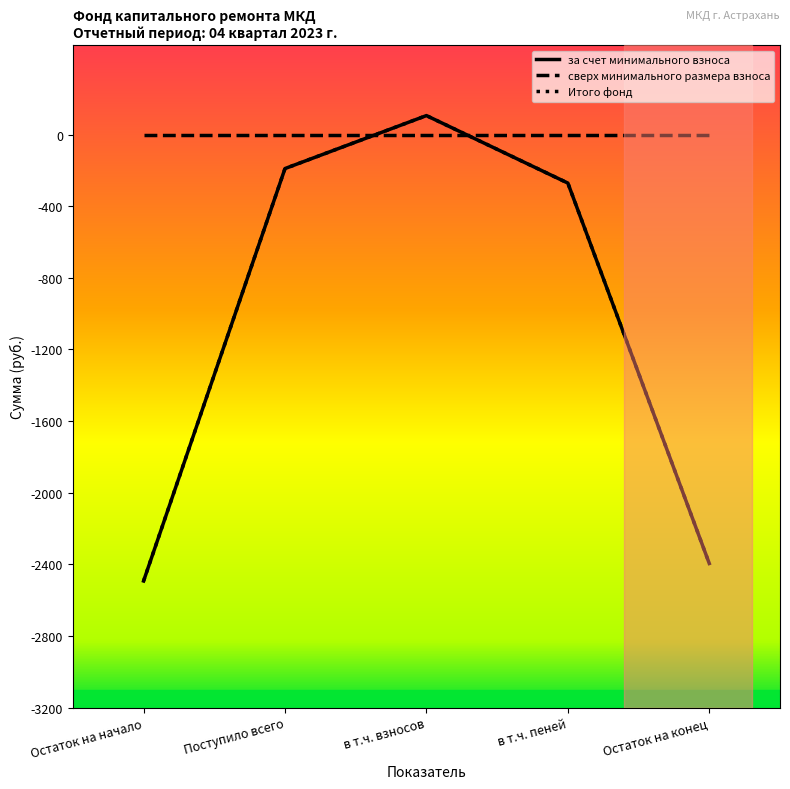

Does the chart have visible grid lines?

No